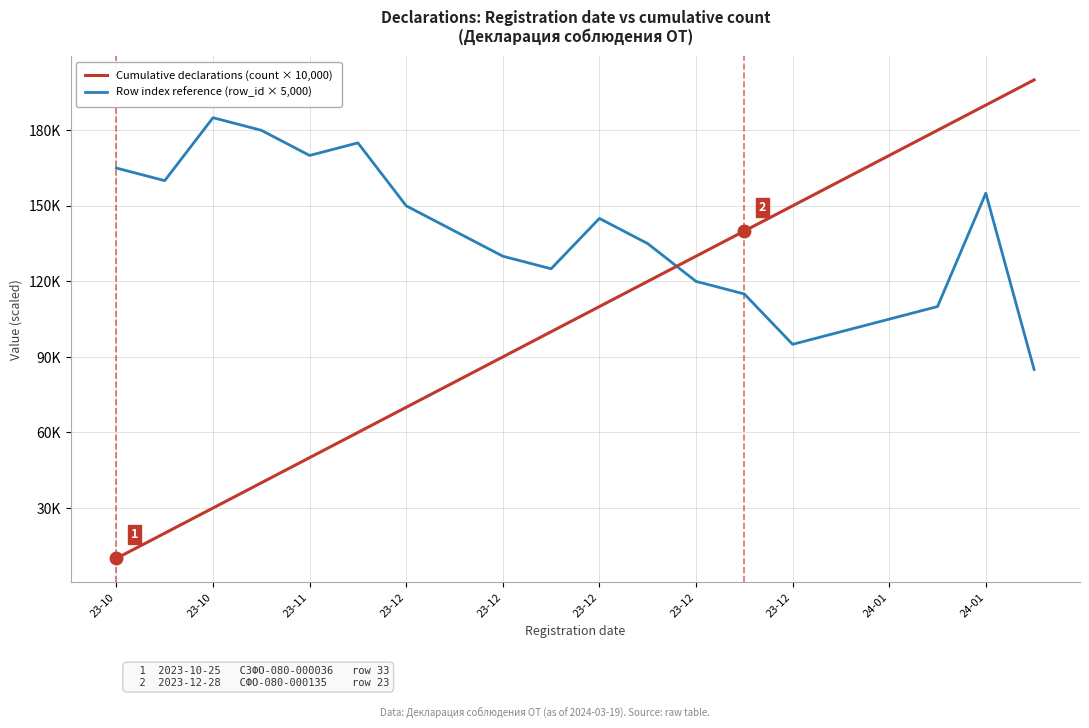

List the series in order of their overall mean, lowest first.

Cumulative declarations (count × 10,000), Row index reference (row_id × 5,000)